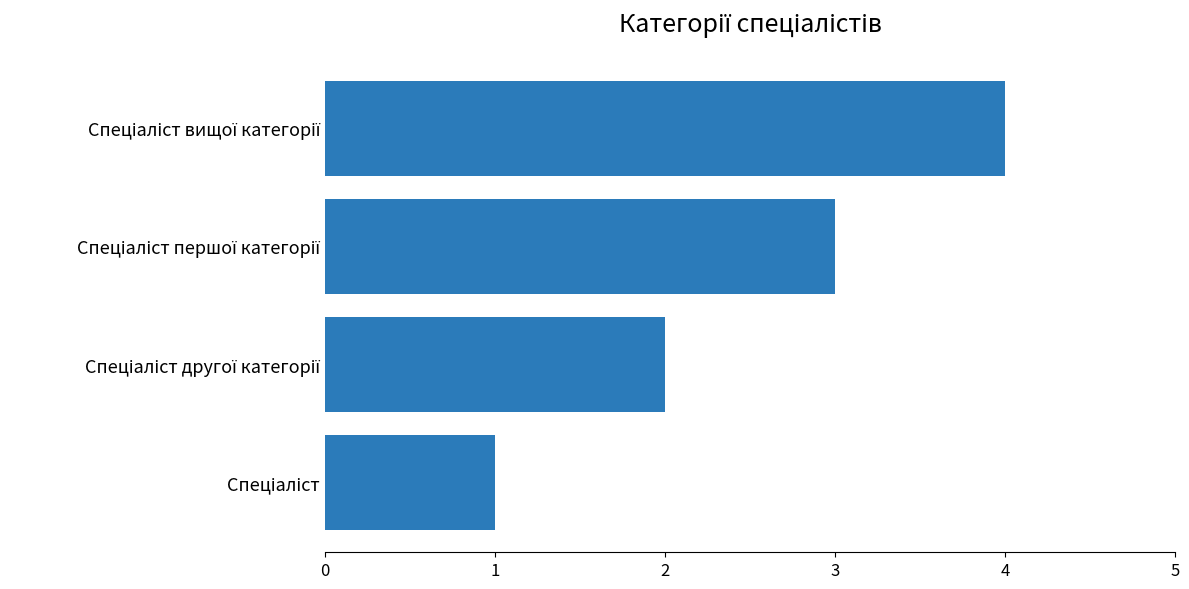

How many values are between 2 and 4?

3